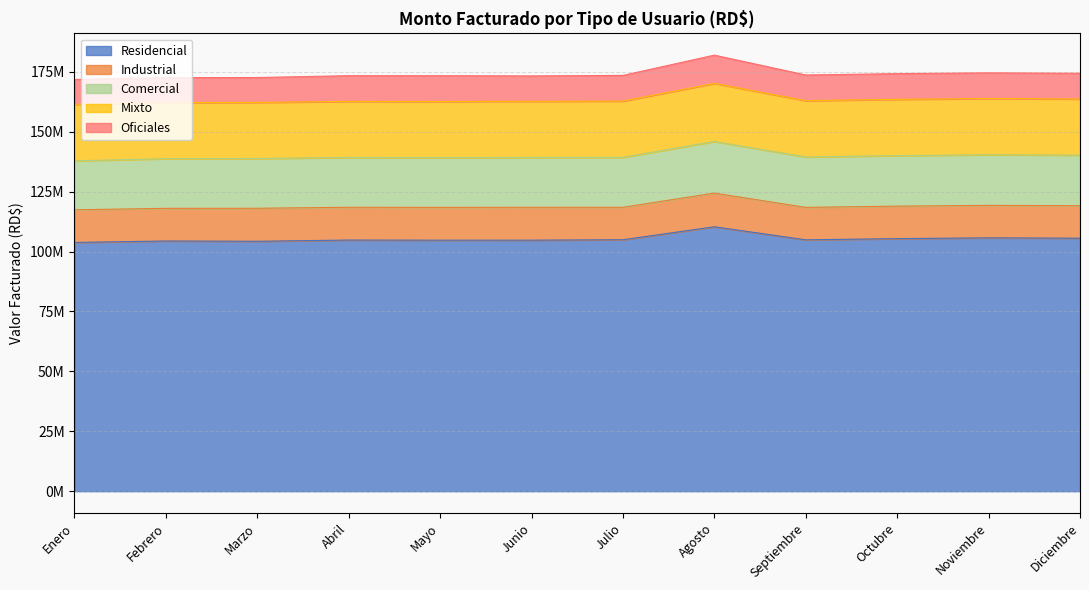

True or false: Mixto has a value of 37129902 at Enero.

False